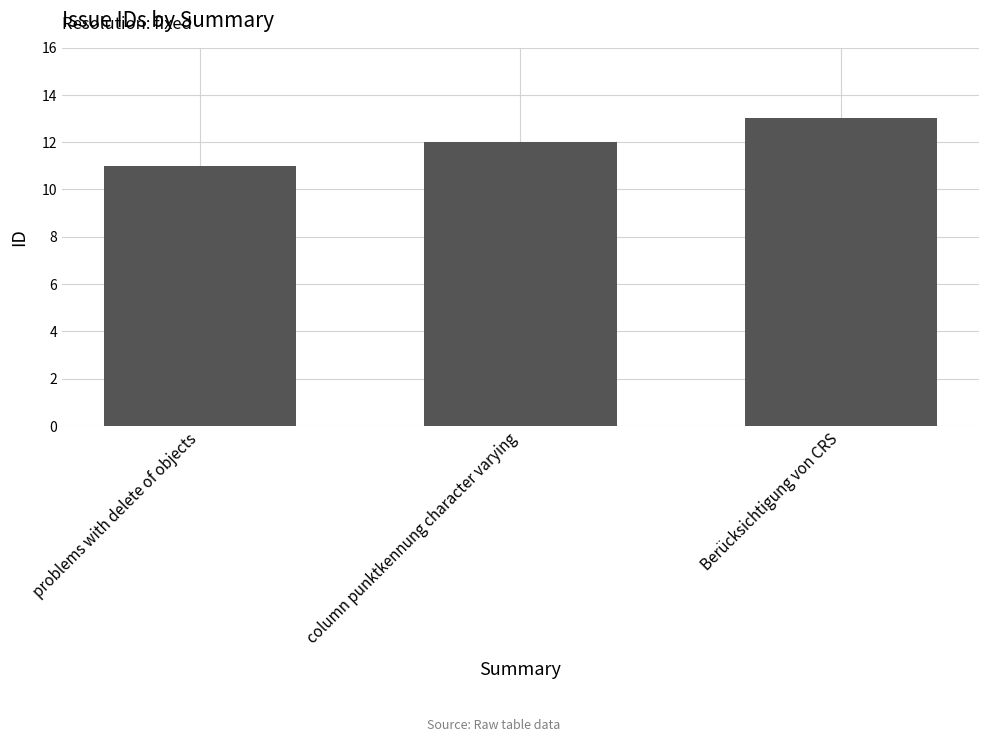

Is it true that the value at problems with delete of objects is 11?

True